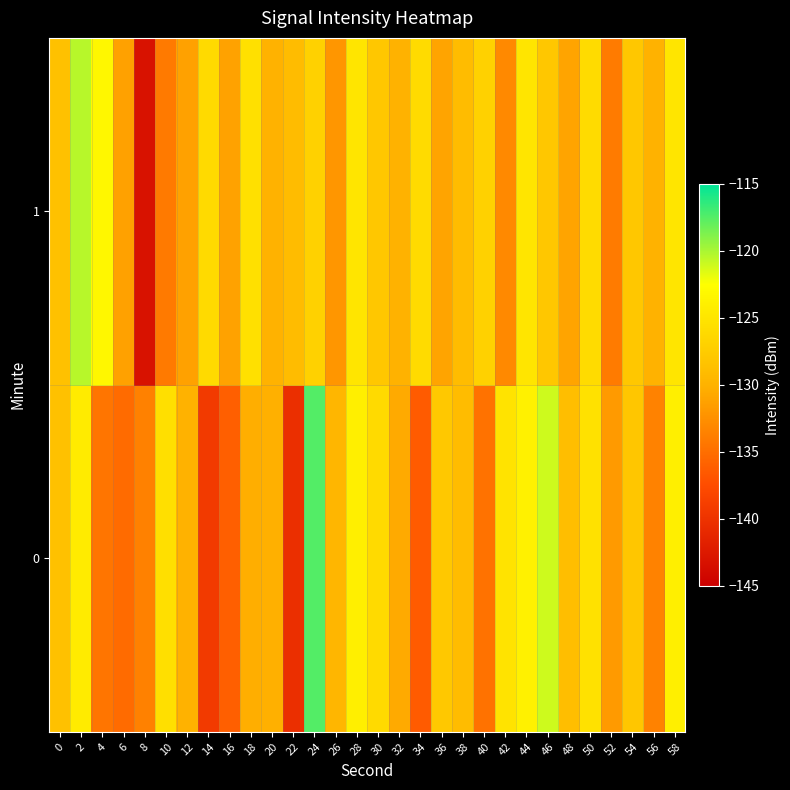

Reading right to left, transcribe all the data shown in this chart.

0: 58=-124.1	56=-133.5	54=-128.1	52=-131.7	50=-125.4	48=-128.9	46=-121.1	44=-123.8	42=-125.2	40=-134.7	38=-129.0	36=-127.8	34=-136.4	32=-130.6	30=-126.1	28=-124.1	26=-129.6	24=-117.5	22=-140.3	20=-130.1	18=-130.3	16=-136.1	14=-139.3	12=-129.9	10=-125.6	8=-133.6	6=-135.2	4=-134.5	2=-124.4	0=-128.6
1: 58=-125.0	56=-130.0	54=-128.0	52=-134.0	50=-126.0	48=-131.0	46=-128.0	44=-125.0	42=-133.0	40=-127.0	38=-129.0	36=-131.0	34=-126.0	32=-130.0	30=-128.0	28=-125.0	26=-132.0	24=-127.0	22=-129.0	20=-130.0	18=-125.5	16=-131.2	14=-126.1	12=-131.2	10=-134.1	8=-143.1	6=-131.2	4=-123.2	2=-120.4	0=-128.6